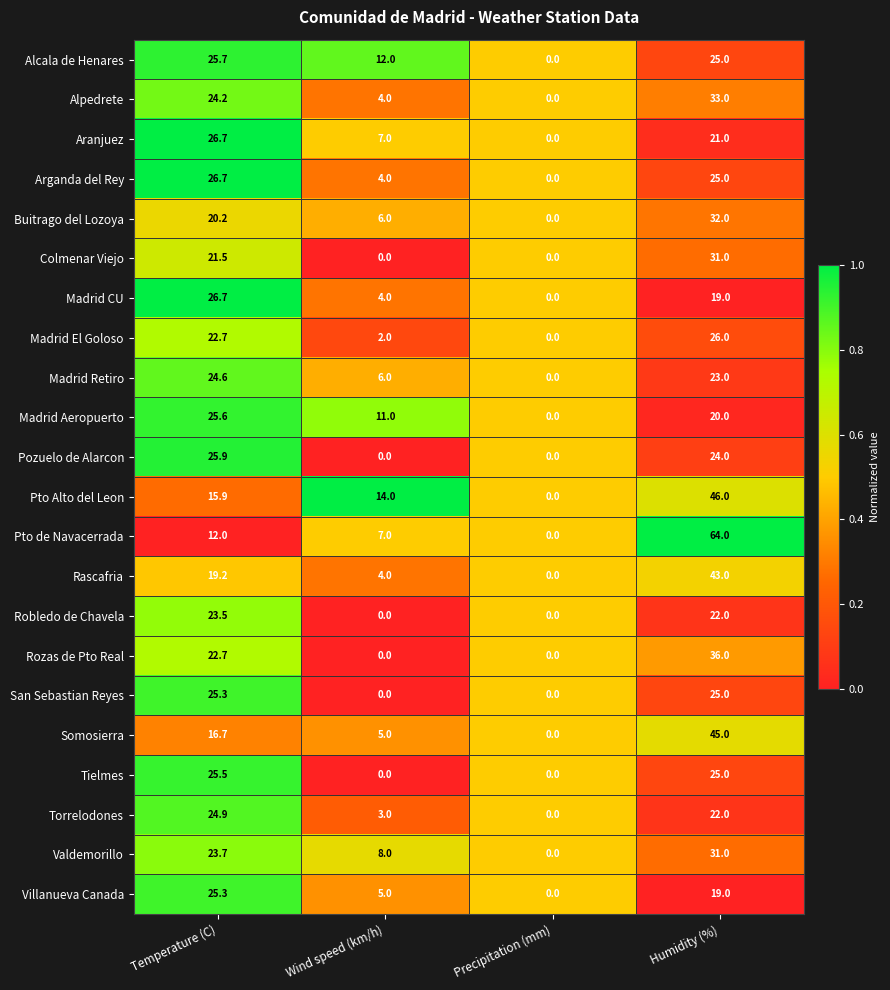

Which series has the widest spread of values?

Pto de Navacerrada